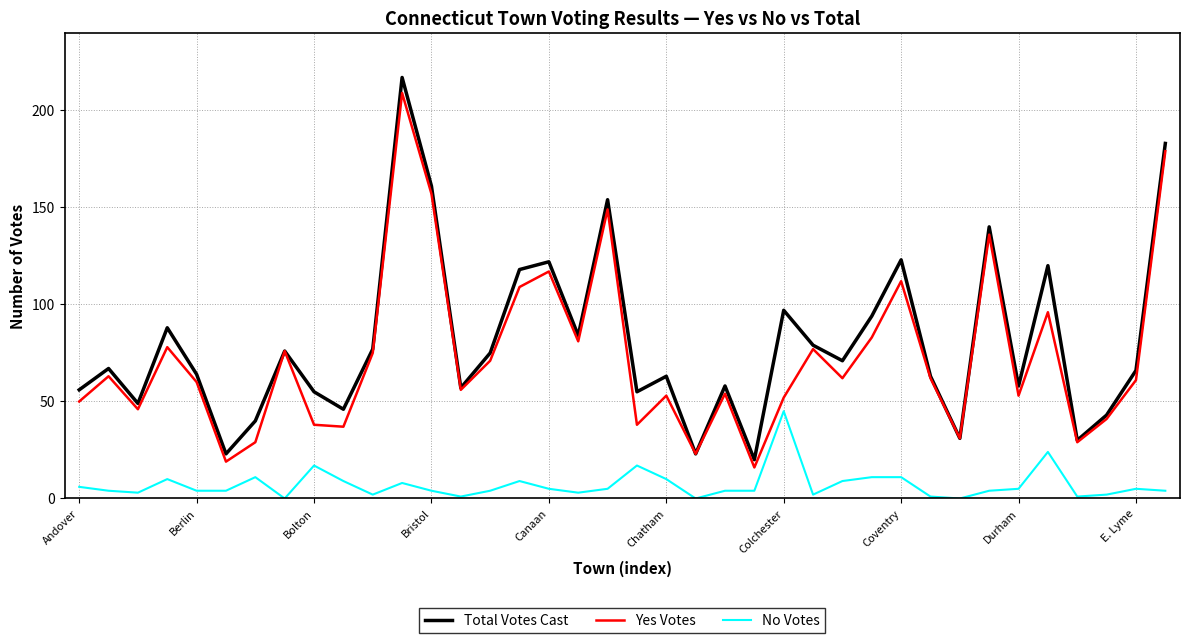

Reading right to left, list all the values displayed in this chart.

Total Votes Cast: 183	66	43	30	120	58	140	31	63	123	94	71	79	97	20	58	23	63	55	154	84	122	118	75	57	161	217	77	46	55	76	40	23	64	88	49	67	56
Yes Votes: 179	61	41	29	96	53	136	31	62	112	83	62	77	52	16	54	23	53	38	149	81	117	109	71	56	157	209	75	37	38	76	29	19	60	78	46	63	50
No Votes: 4	5	2	1	24	5	4	0	1	11	11	9	2	45	4	4	0	10	17	5	3	5	9	4	1	4	8	2	9	17	0	11	4	4	10	3	4	6